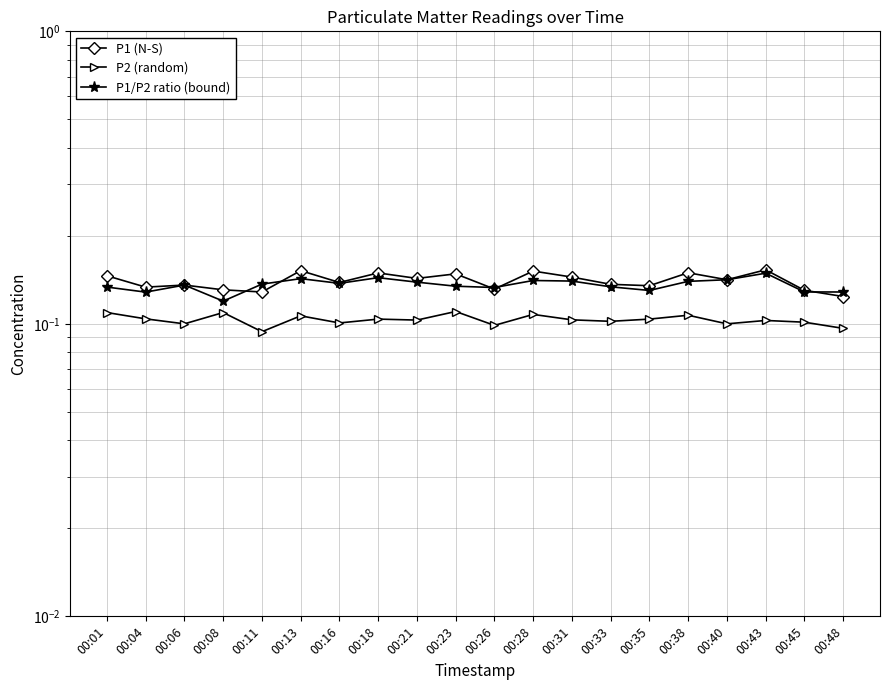

Does the chart display data point markers on the line(s)?

Yes